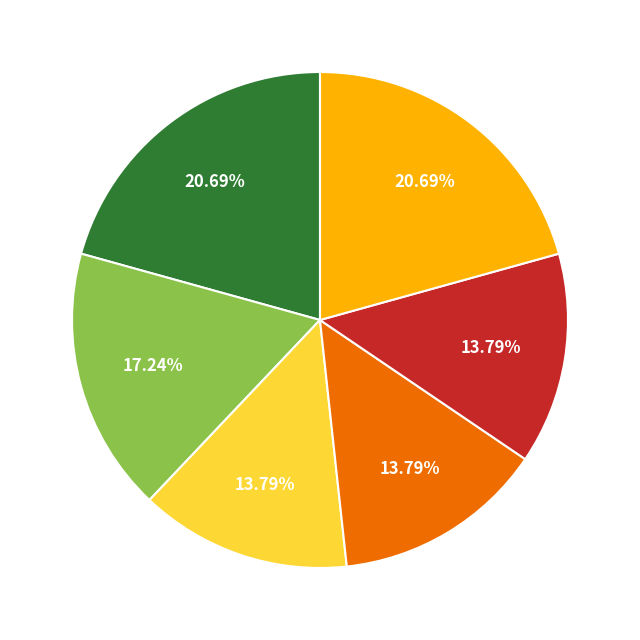

Is there a majority slice in this chart?

No